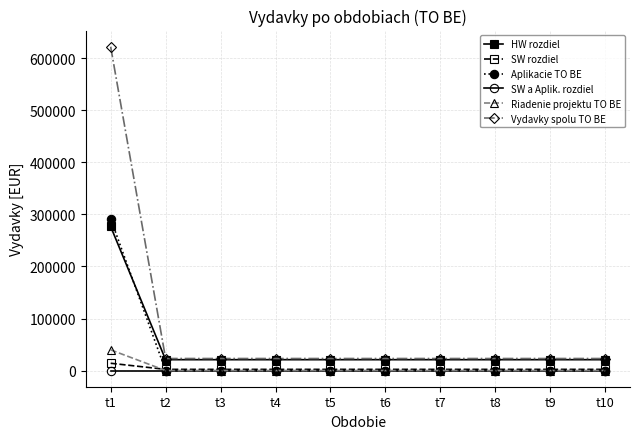

Which series has the largest range (max minus min)?

Vydavky spolu TO BE